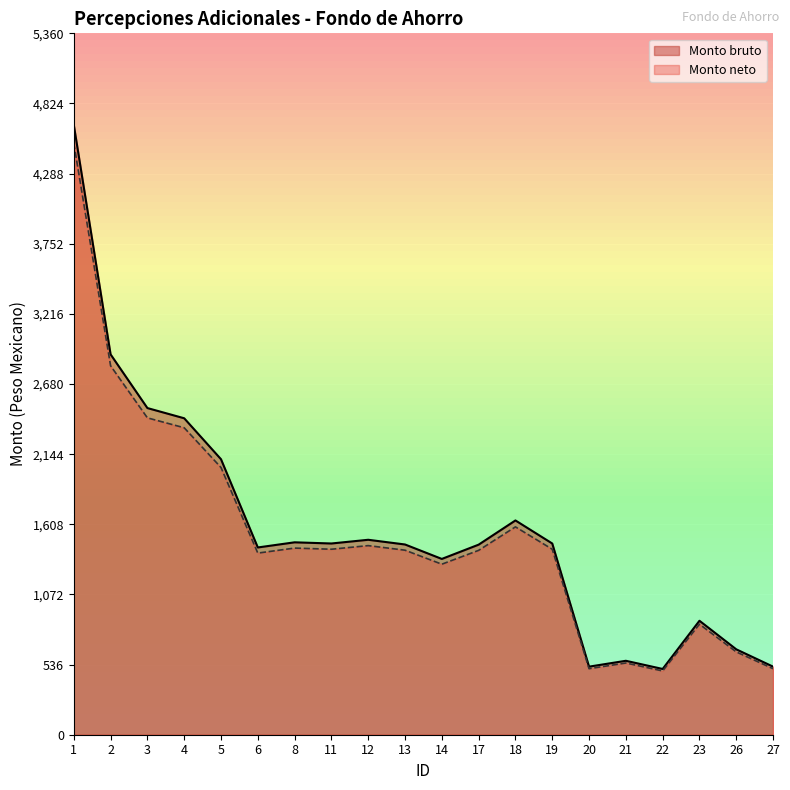

Where does the Monto bruto series first go above 1461?

1